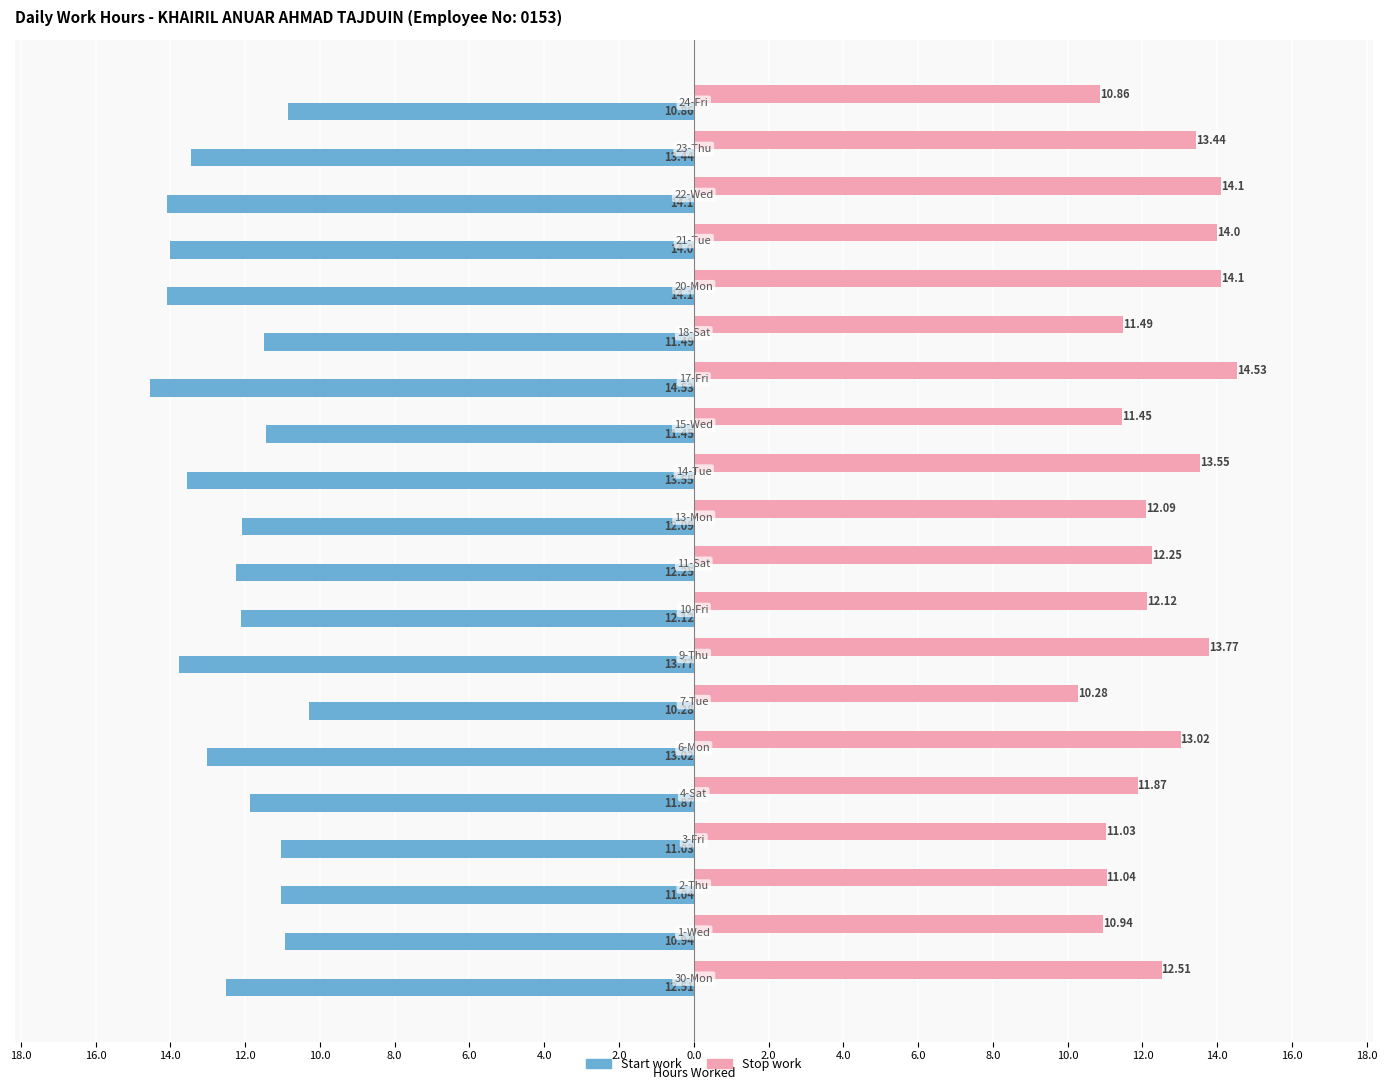

What are all the series names shown in the legend?

Start work, Stop work